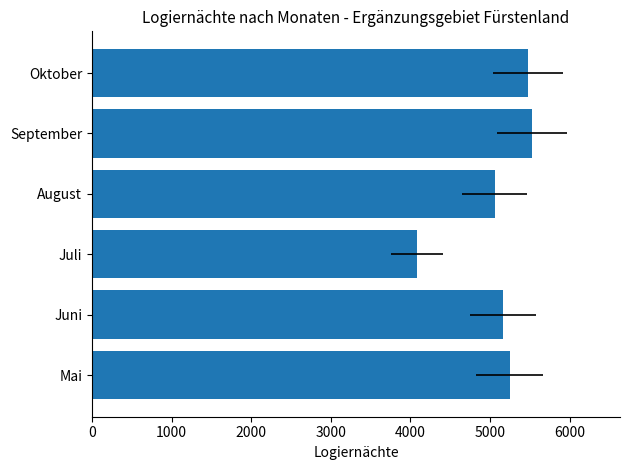

Are the bars horizontal?

Yes